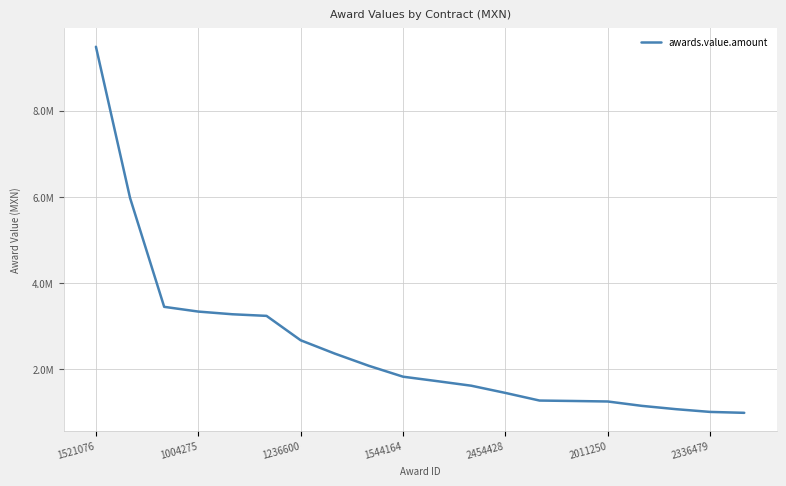

Where does the data first go above 1827420?

1521076